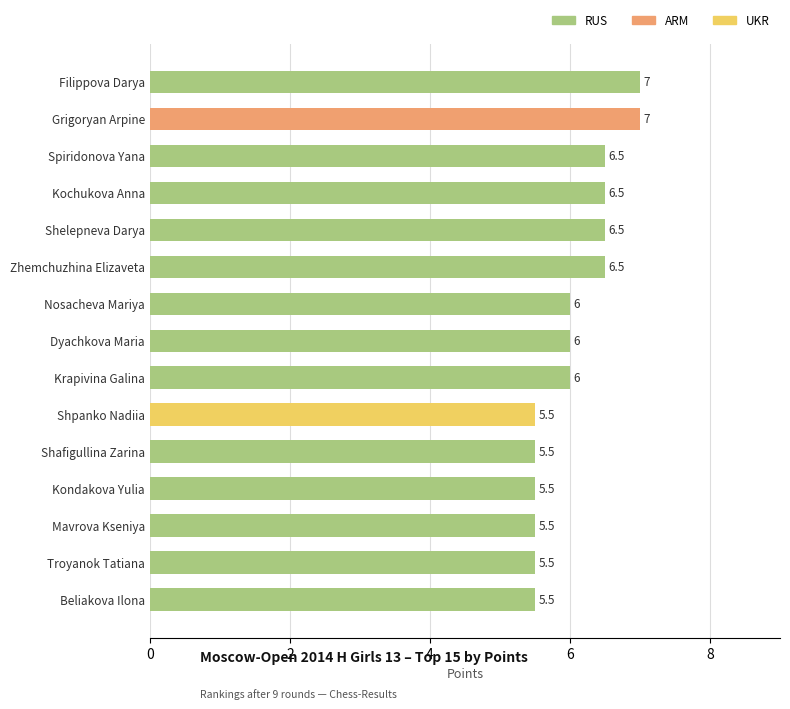

Read the value at Kondakova Yulia.

5.5